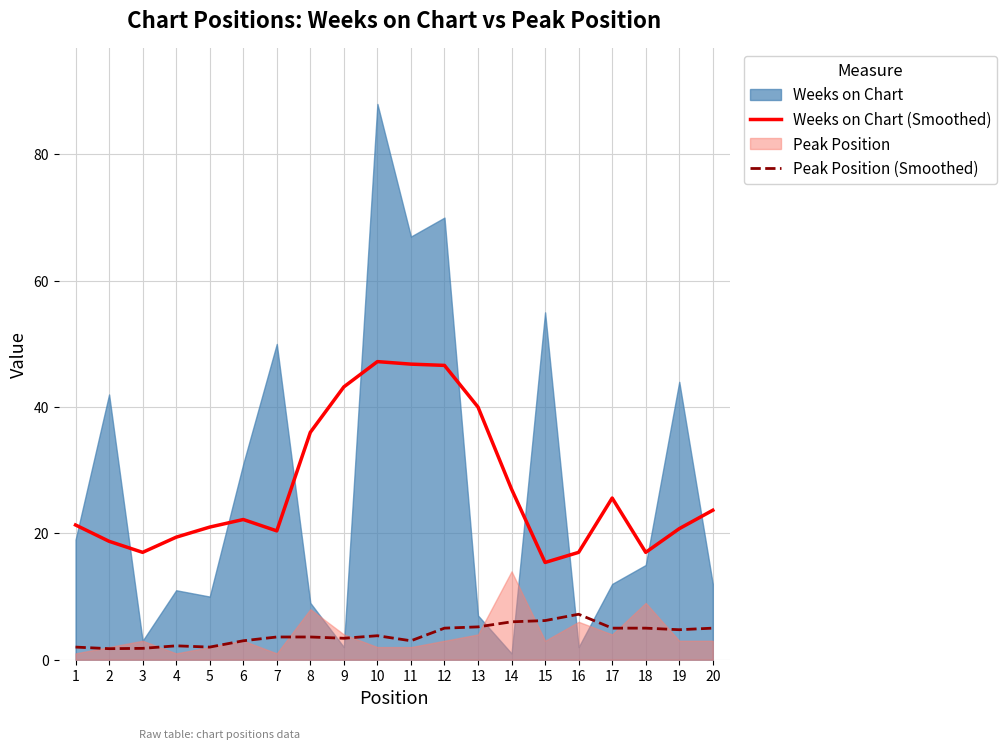

What is the average value of the Weeks on Chart (Smoothed) series?

27.3